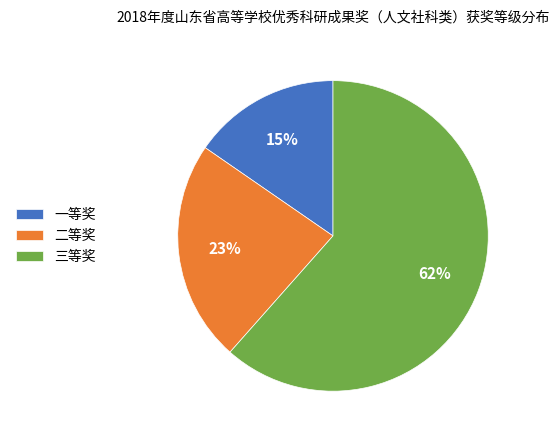

How many segments does this pie chart have?

3